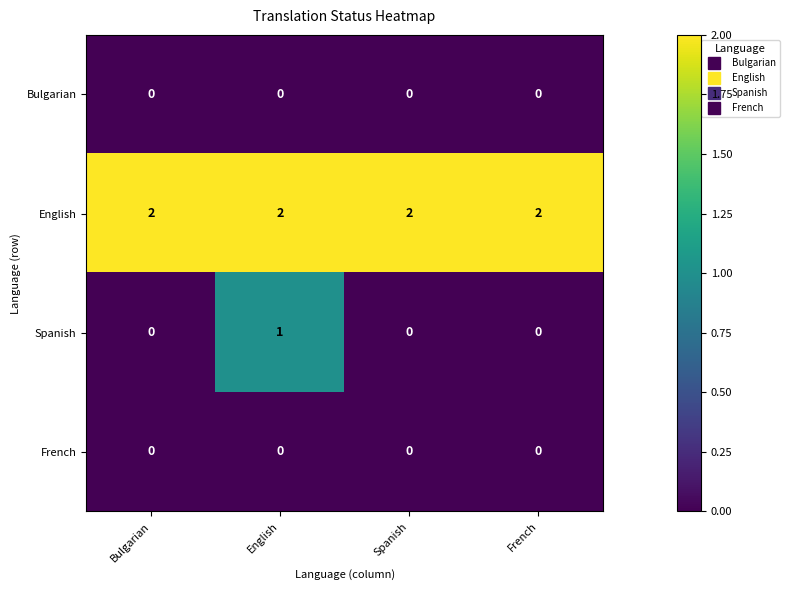

The English series shows 0 at Bulgarian. True or false?

False